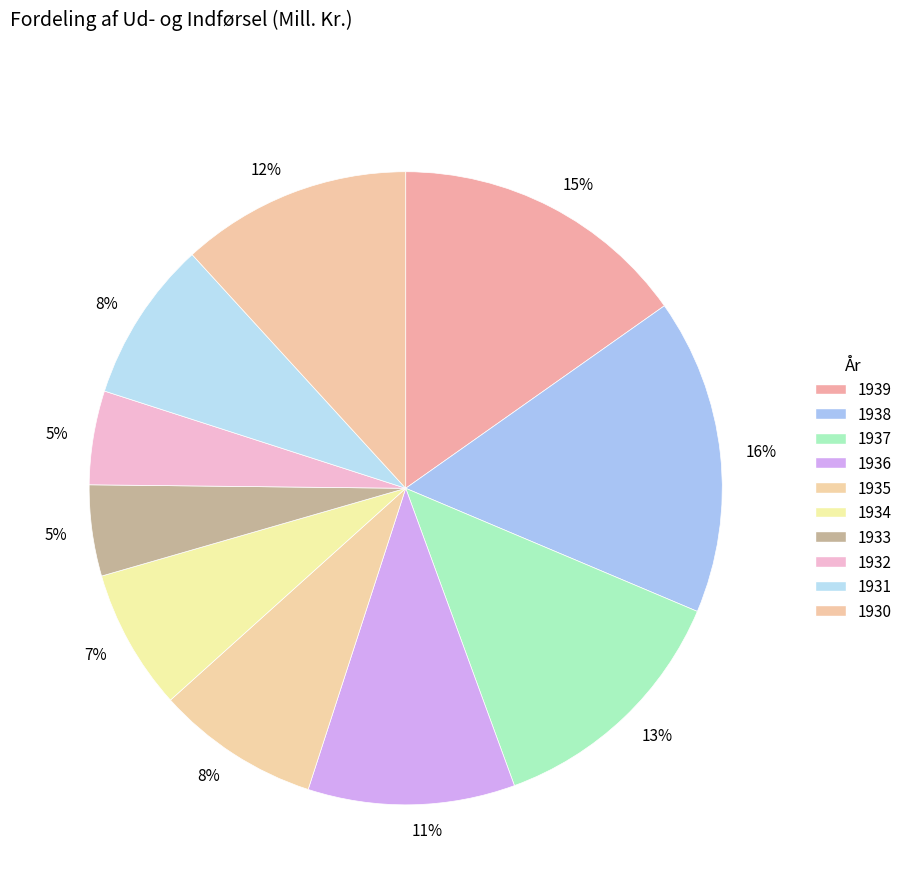

How many segments does this pie chart have?

10